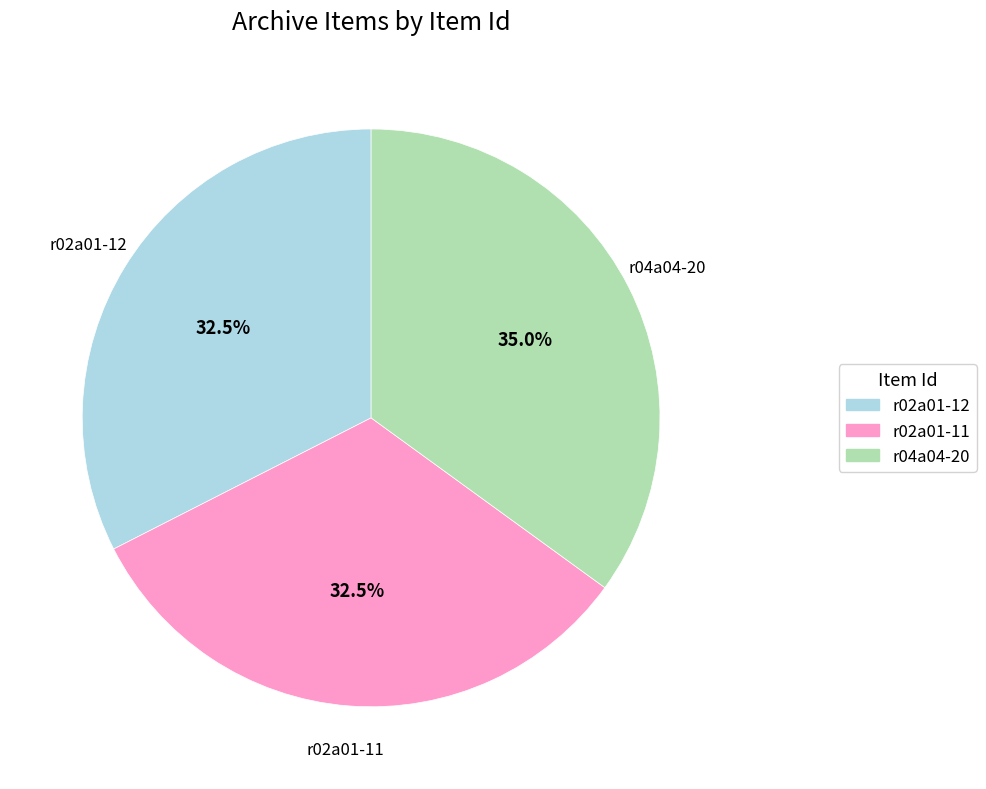

Which slice is the largest?

r04a04-20